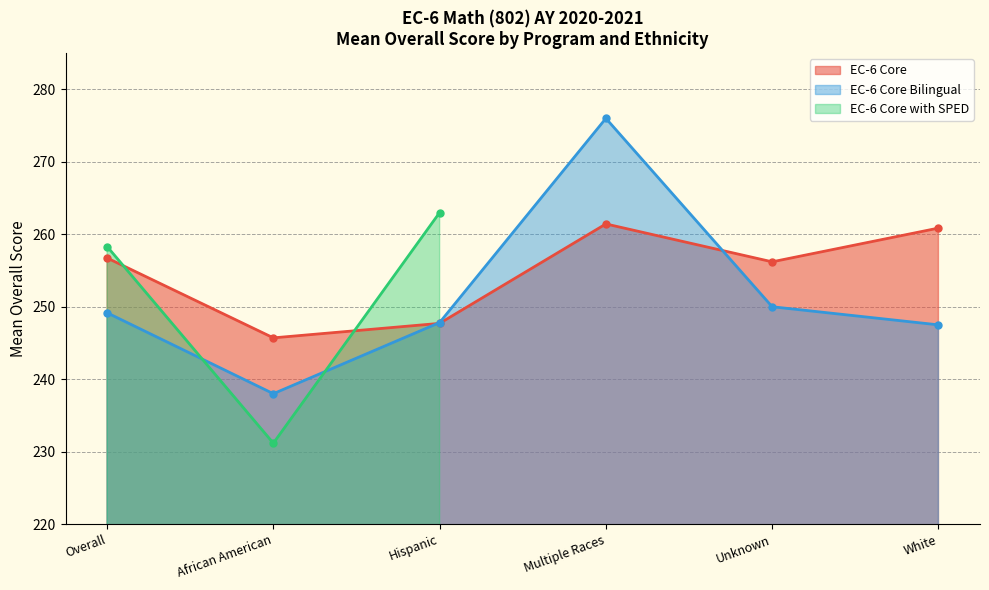

After their last crossing, which series has the higher values: EC-6 Core Bilingual or EC-6 Core?

EC-6 Core